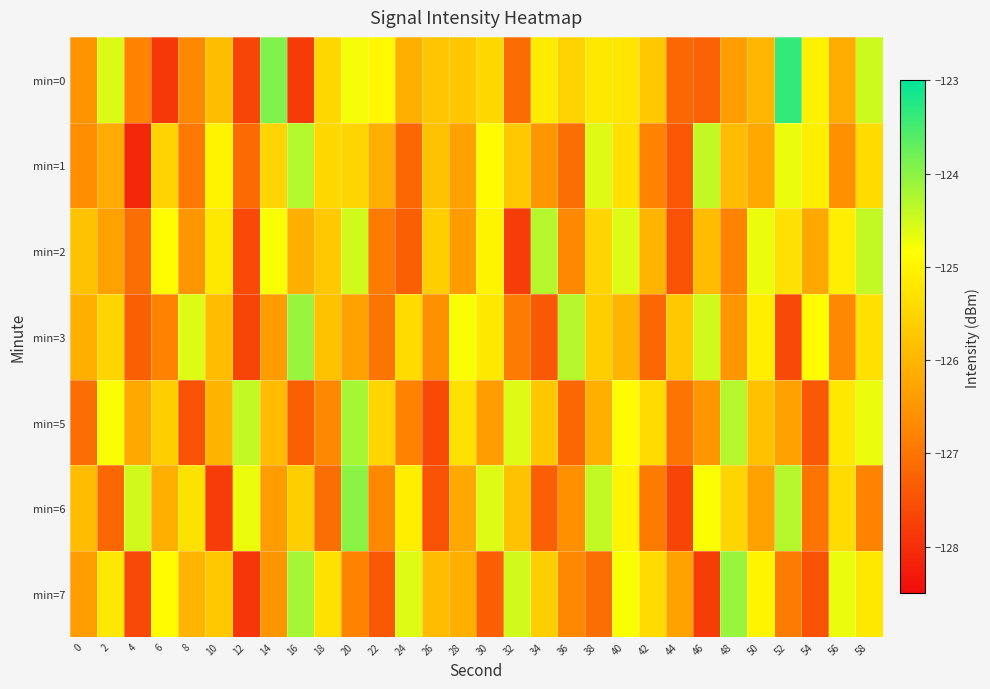

What is the minimum value shown in the chart?

-128.1